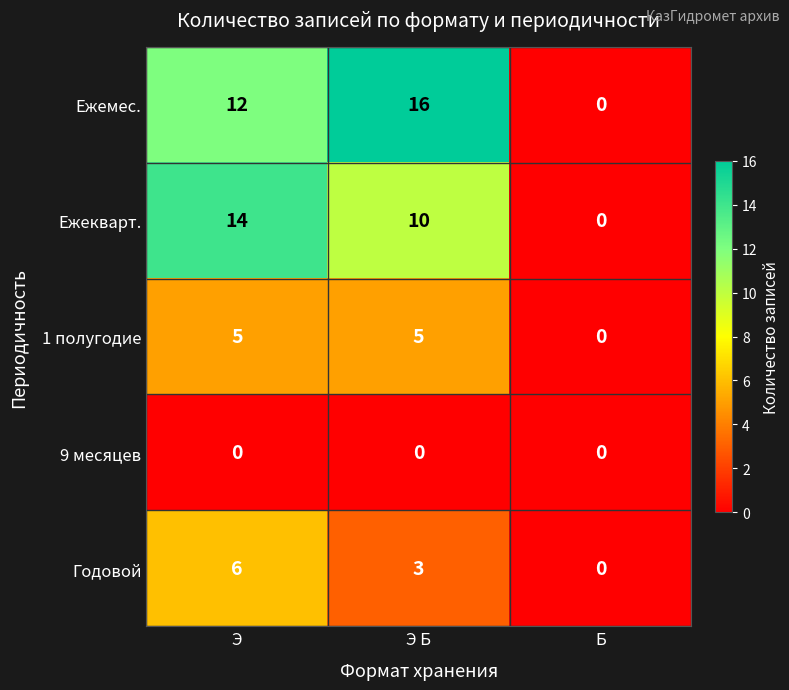

Is it true that Ежекварт. equals 14 at Э?

True